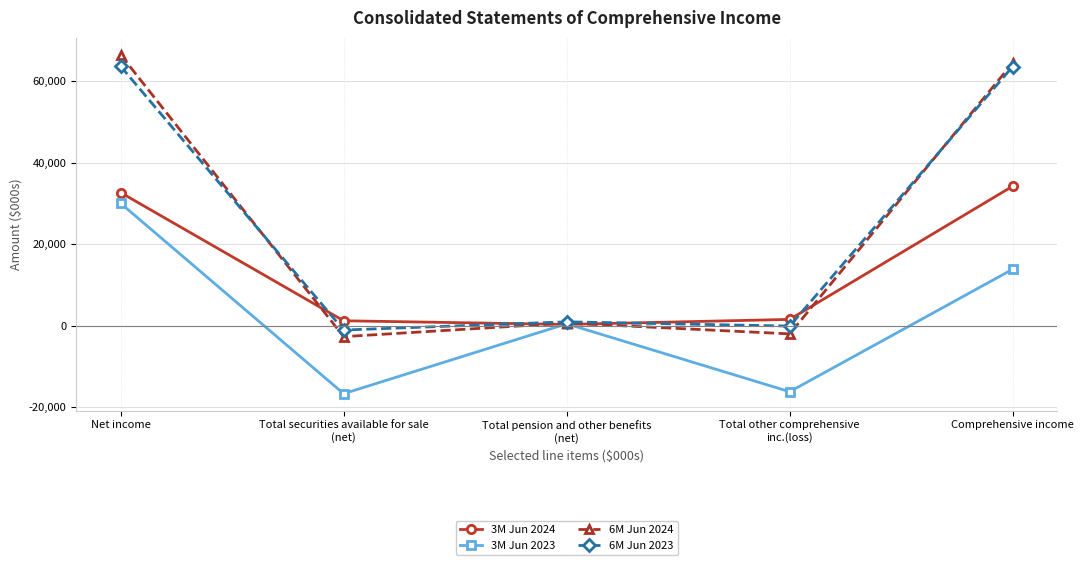

Which category has the highest value in the 3M Jun 2023 series?

Net income